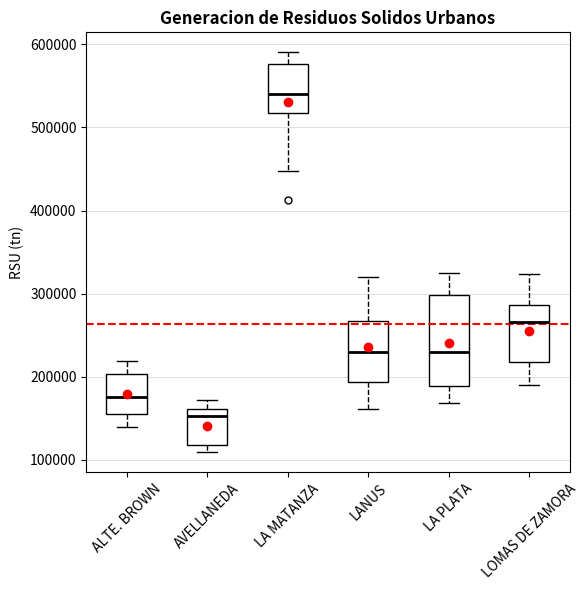

Which box has the highest median line?

LA MATANZA